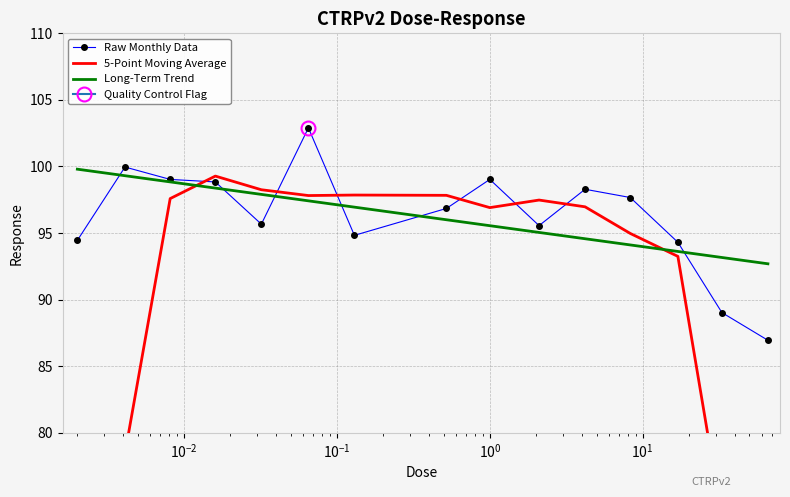

What is the minimum value for Long-Term Trend?

92.7